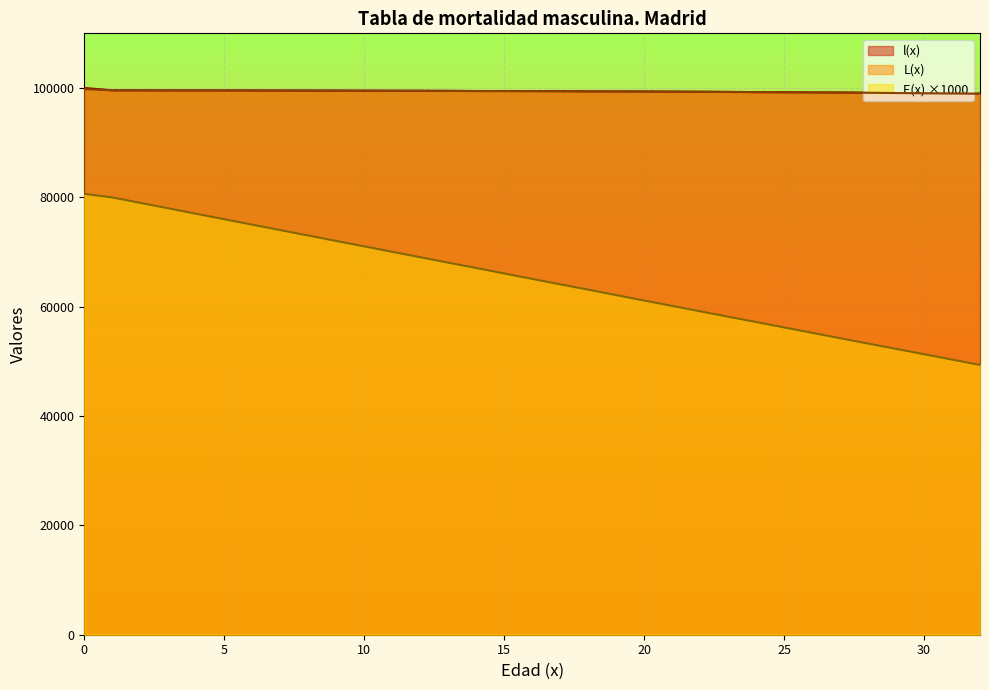

What are all the series names shown in the legend?

l(x), L(x), E(x) ×1000